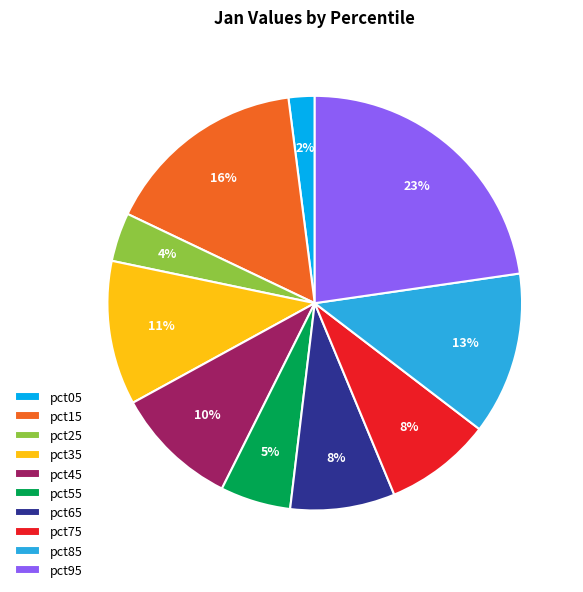

Is there a majority slice in this chart?

No